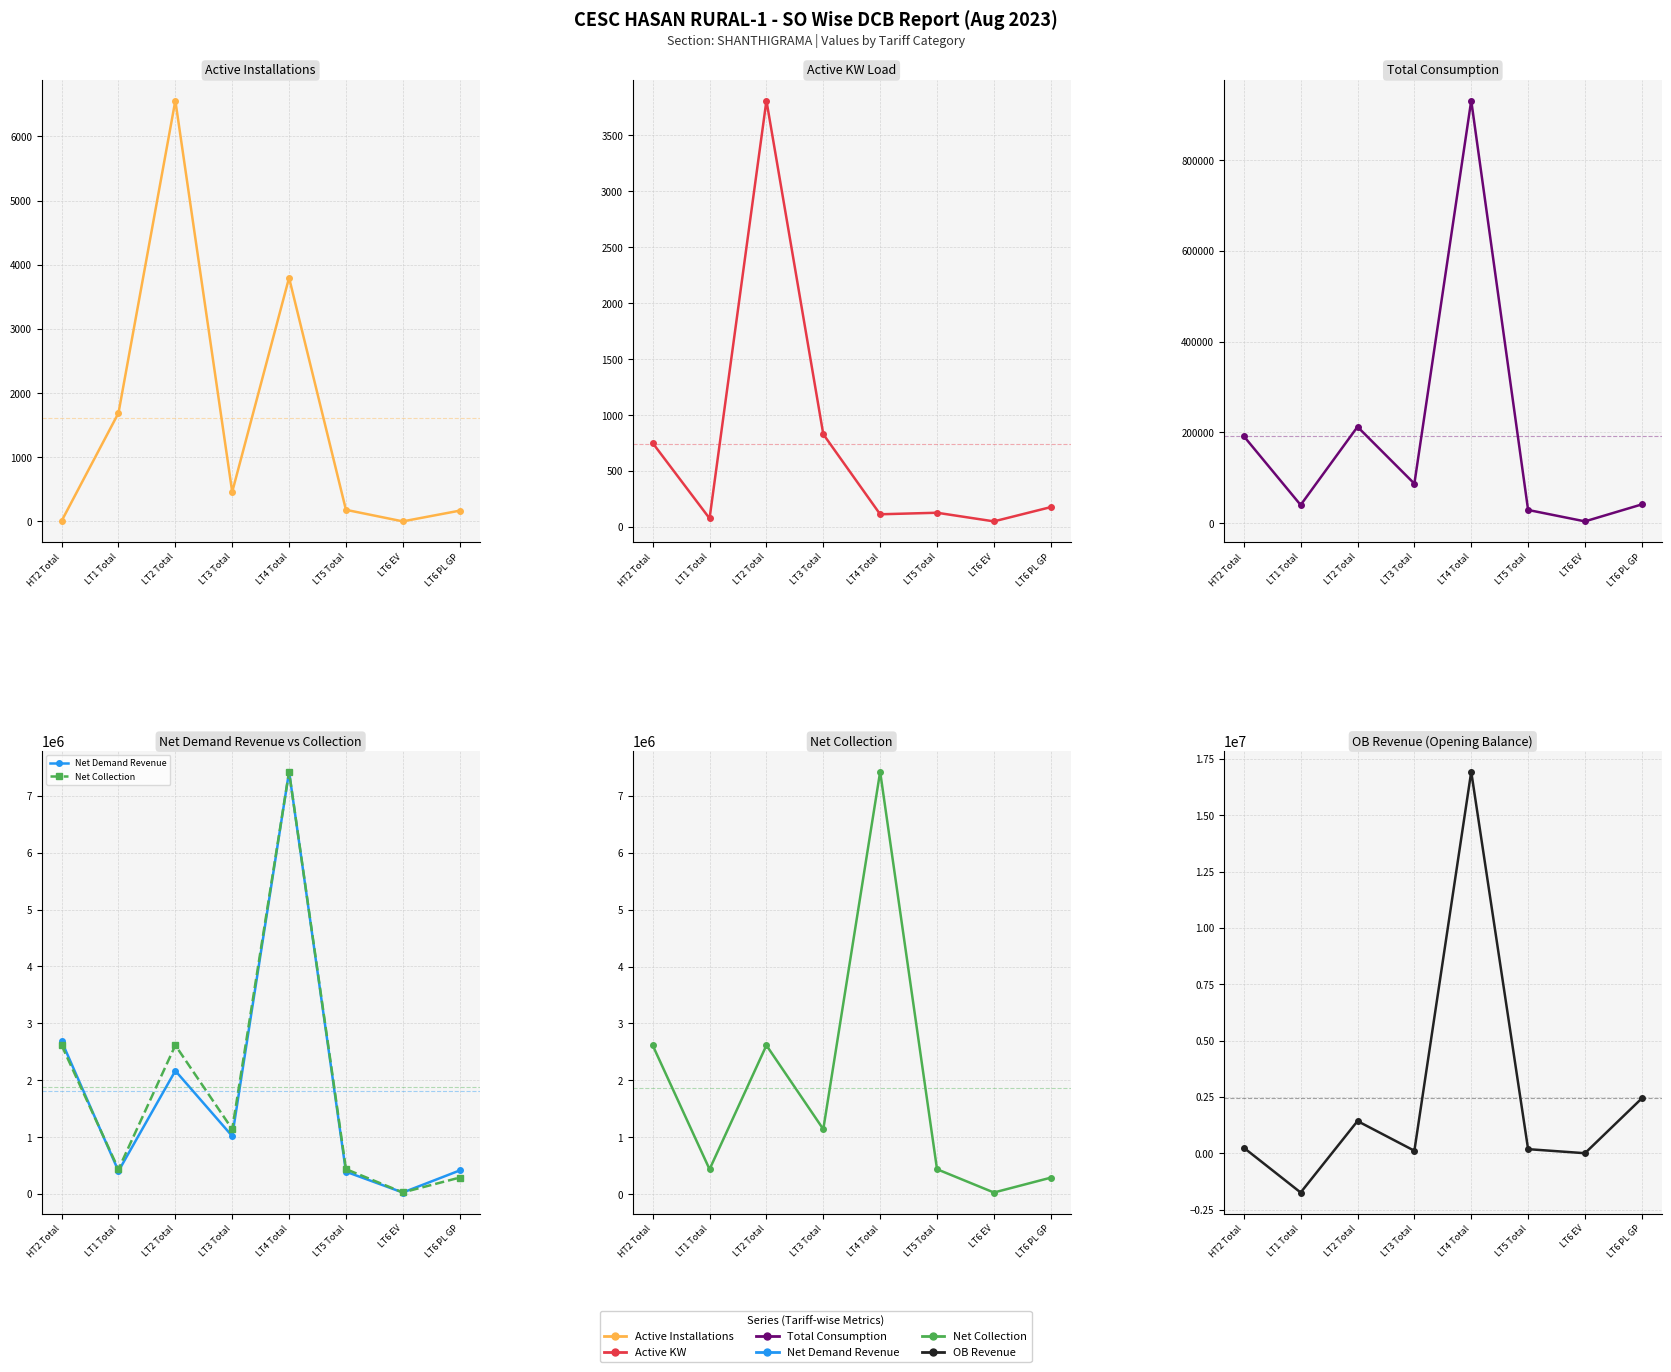

What is the difference between the Active KW values at LT2 Total and LT1 Total?

3735.2